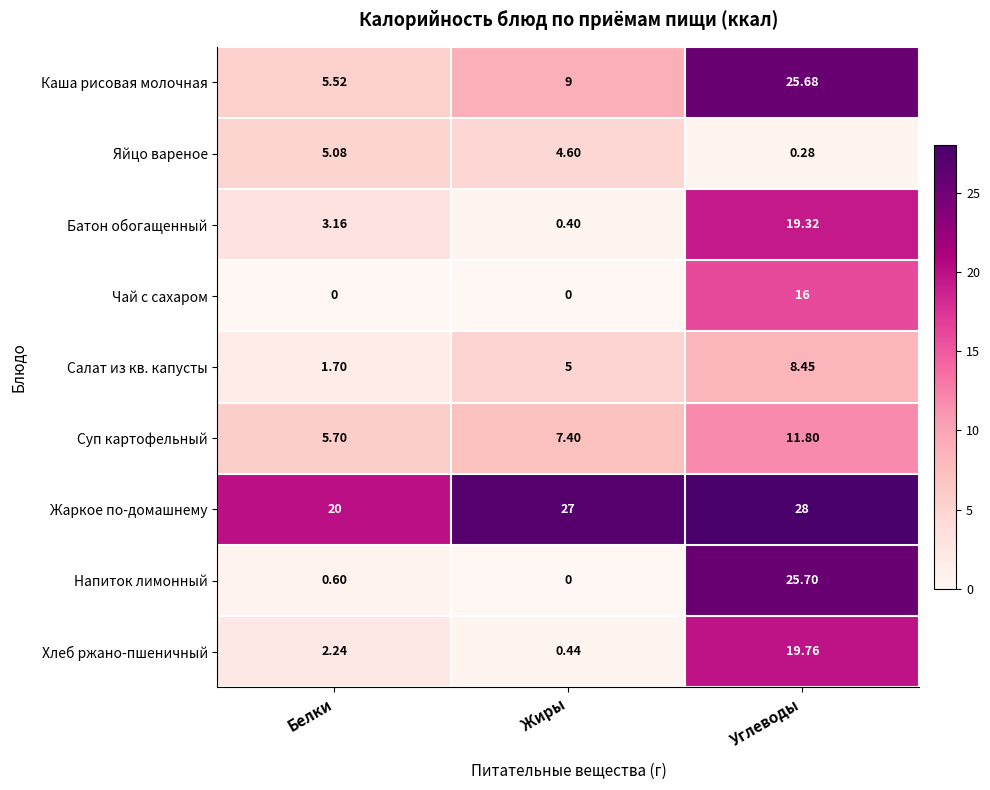

Which category has the highest value in the Батон обогащенный series?

Углеводы